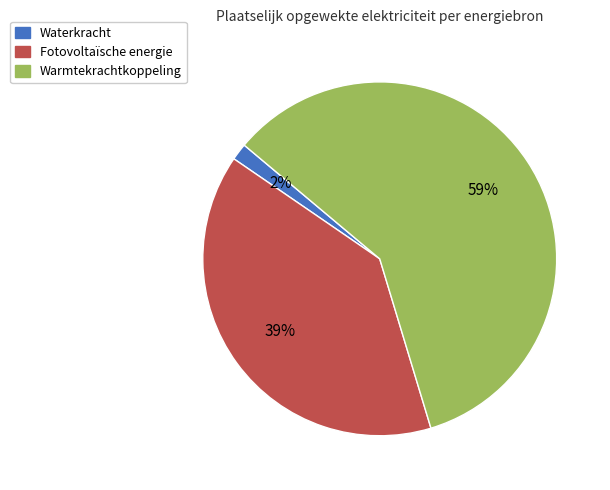

To the nearest percent, what is the average slice percentage?

33%